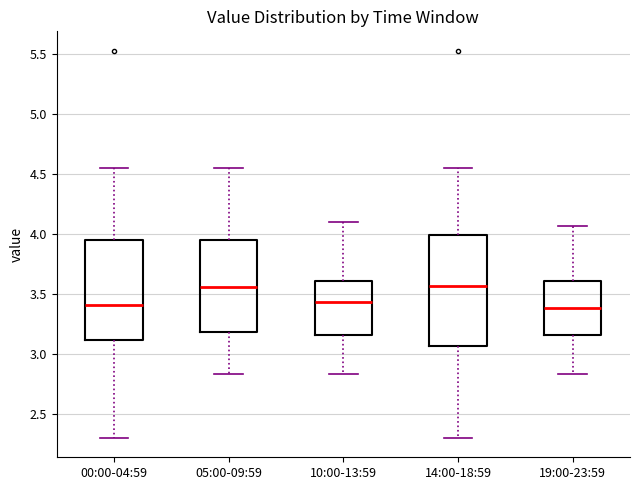

Reading left to right, read every box against the y-axis: the position of its median line, the range the box covers, and the ends of its whiskers. The values are not printed on the chart, so give them approximately, as read against the axis.

00:00-04:59: median 3.40, box 3.10 to 3.95, whiskers 2.30 to 4.55
05:00-09:59: median 3.55, box 3.20 to 3.95, whiskers 2.85 to 4.55
10:00-13:59: median 3.45, box 3.15 to 3.60, whiskers 2.85 to 4.10
14:00-18:59: median 3.55, box 3.05 to 4.00, whiskers 2.30 to 4.55
19:00-23:59: median 3.40, box 3.15 to 3.60, whiskers 2.85 to 4.05